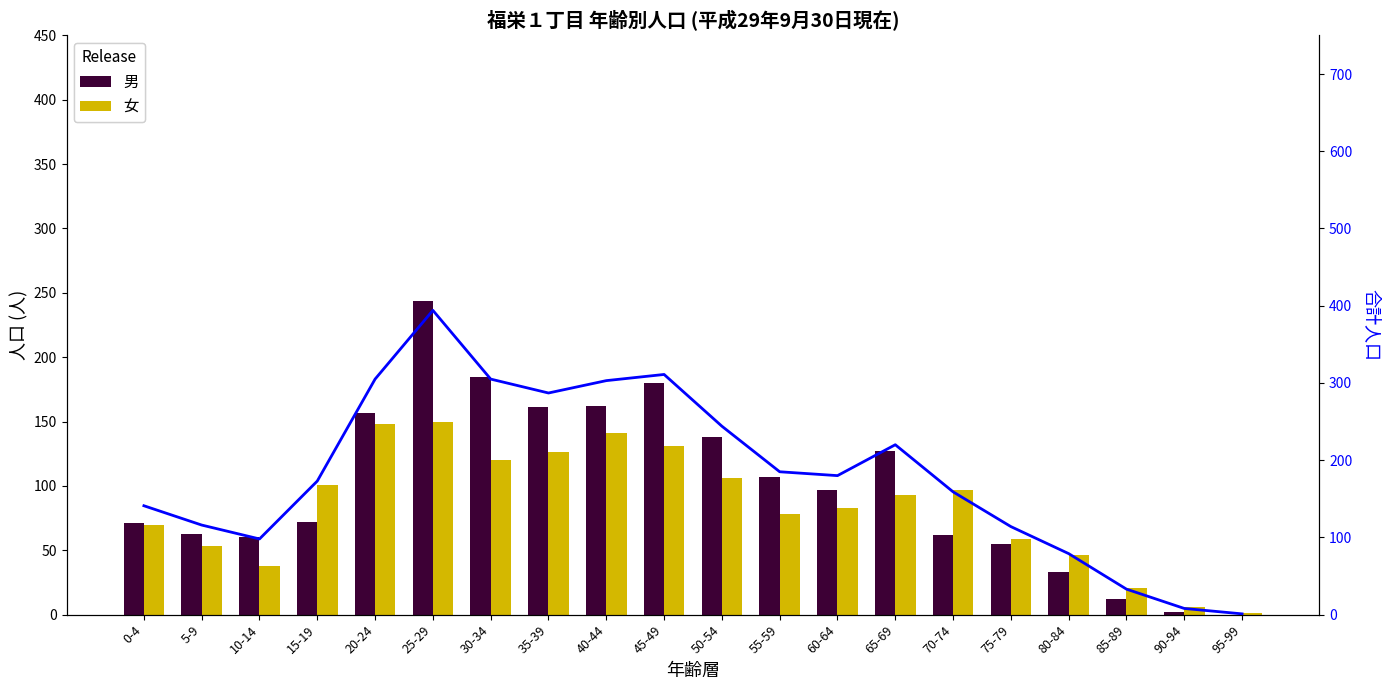

What is the average value of the 合計 series?

183